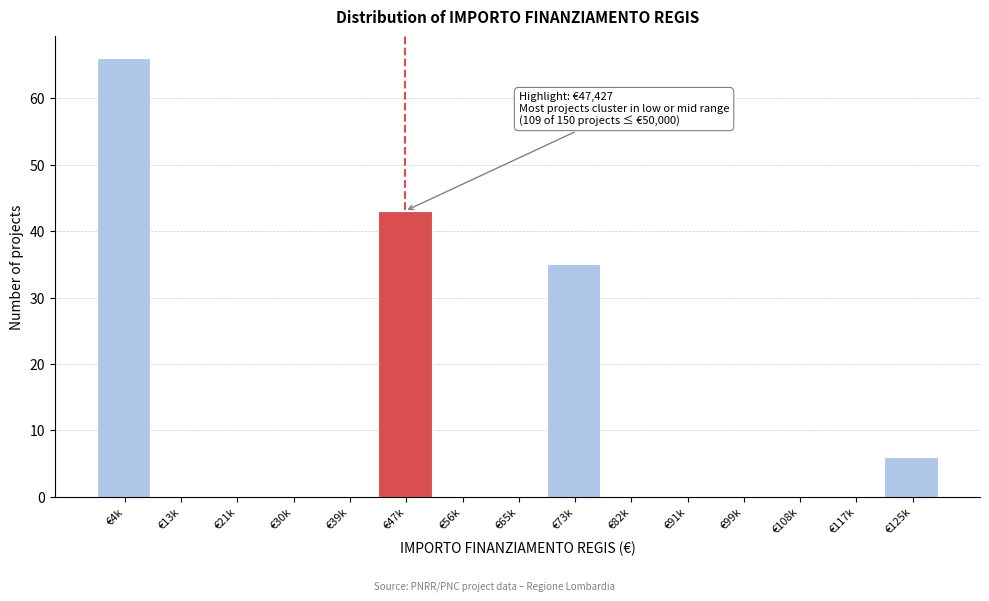

Reading left to right, transcribe all the data shown in this chart.

€4k=66	€13k=0	€21k=0	€30k=0	€39k=0	€47k=43	€56k=0	€65k=0	€73k=35	€82k=0	€91k=0	€99k=0	€108k=0	€117k=0	€125k=6